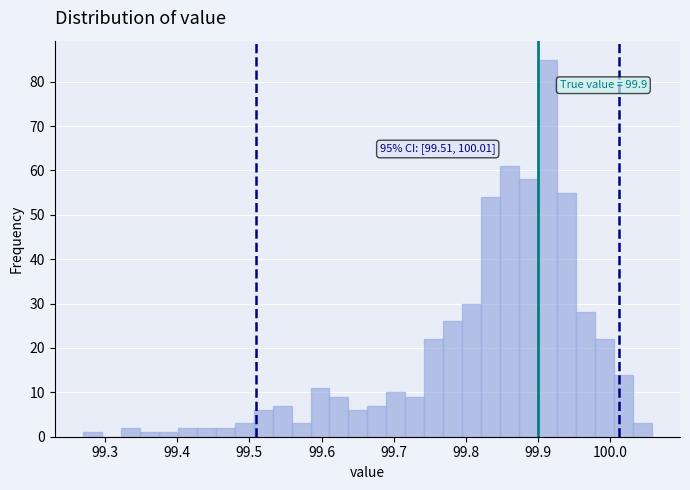

Around what value on the x-axis is the tallest bar? Give the approximate position of its centre, as read against the axis.

99.91